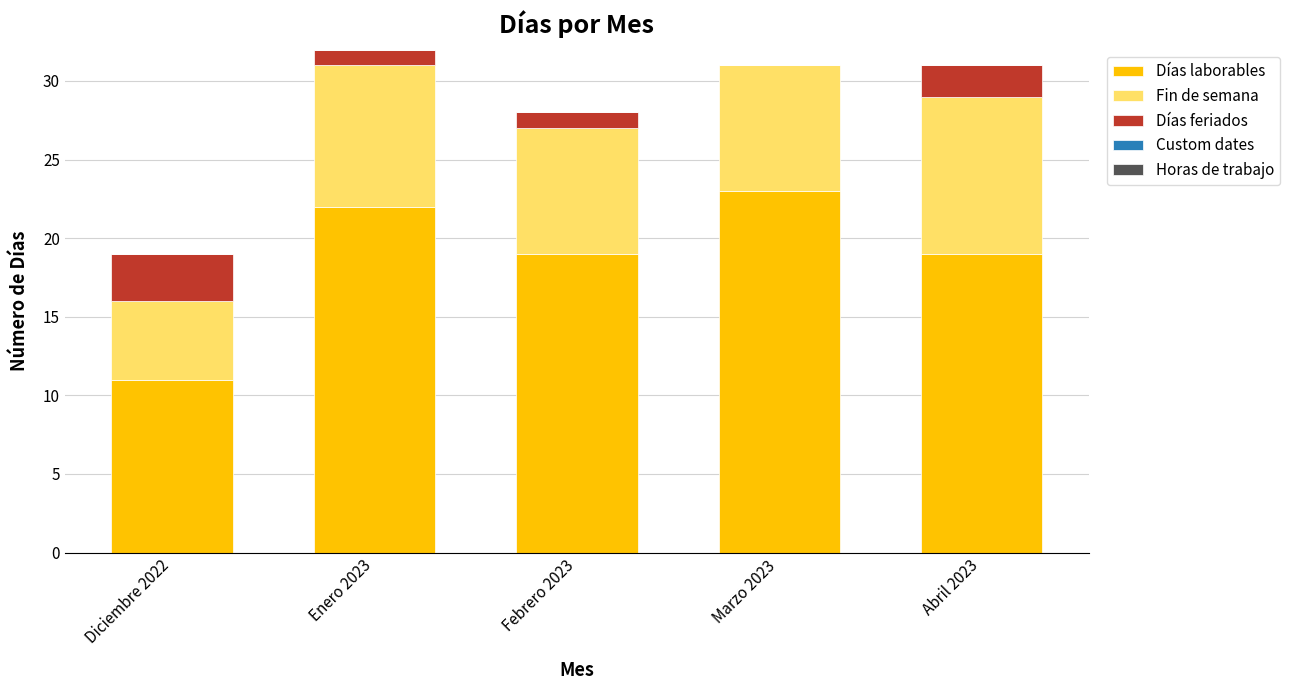

What is the total value across all series at Enero 2023?

32